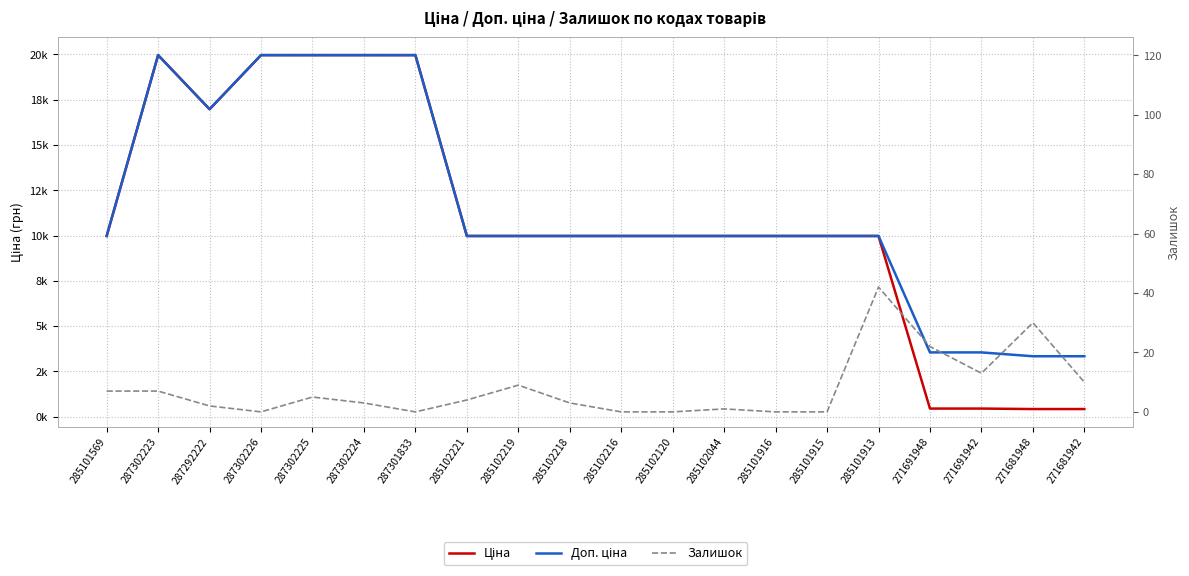

What is the label of the 7th point from the left?

287301833